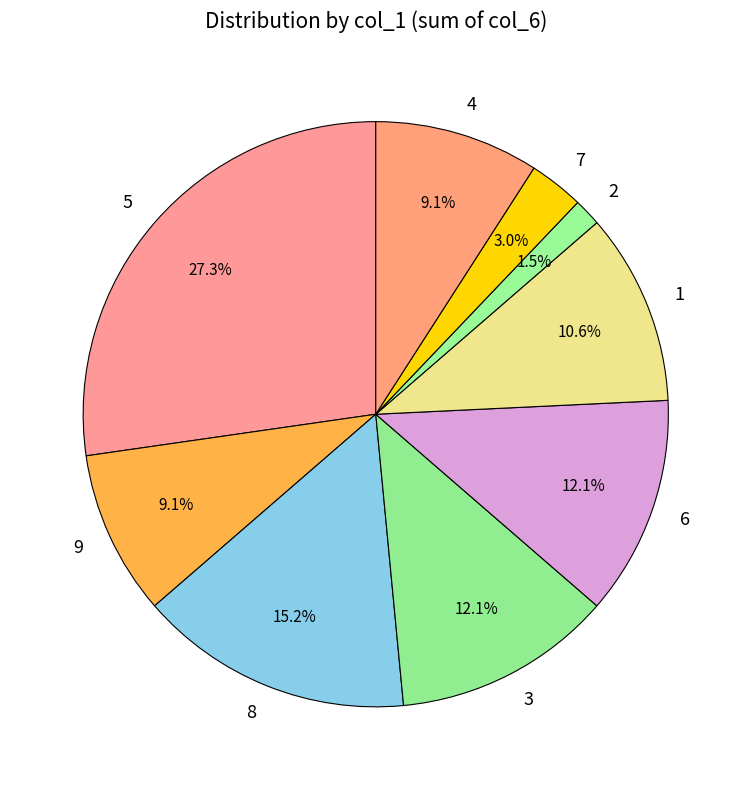

Approximately how many times larger is the value at 4 compared to 5?

0.3